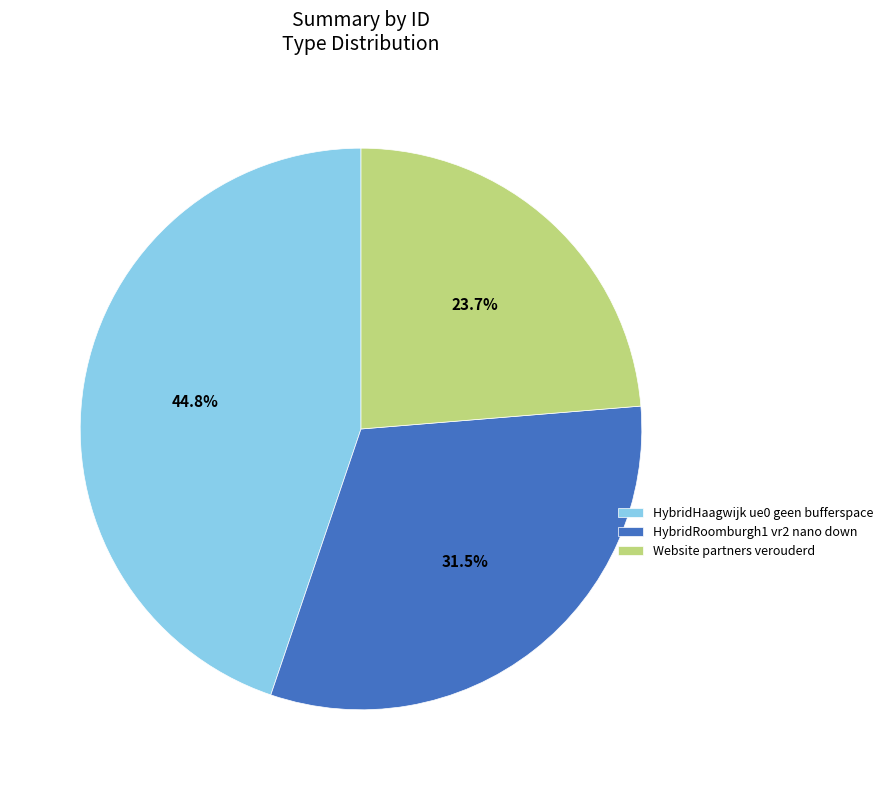

Which slice is the largest?

HybridHaagwijk ue0 geen bufferspace